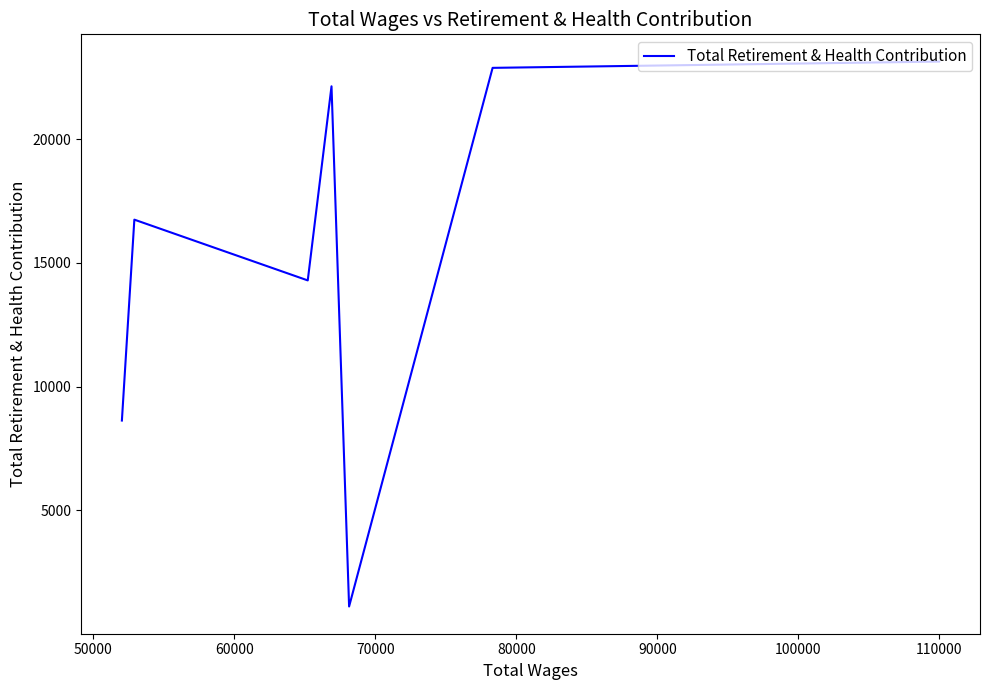

What is the difference between the values at 90000 and 50000?

6140